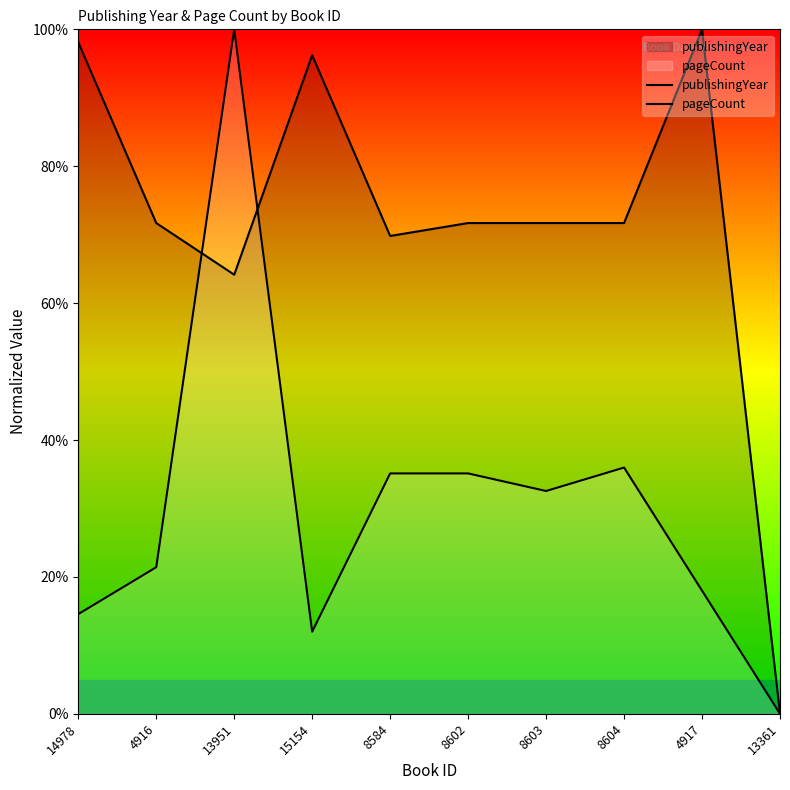

What is the difference between the second highest and minimum values in the pageCount series?

36.0